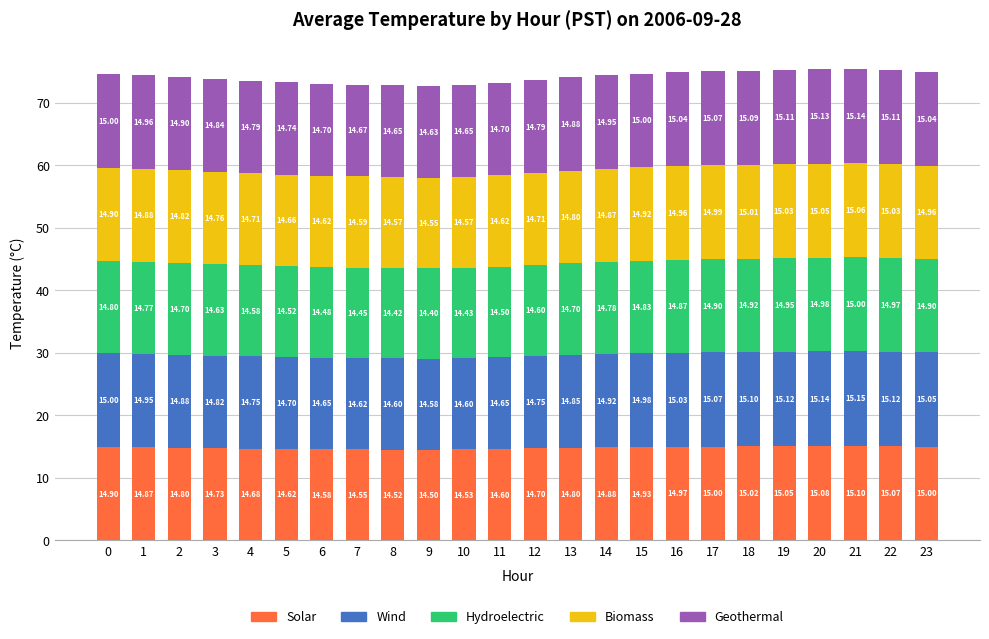

What is the total value across all series at 22?

75.3